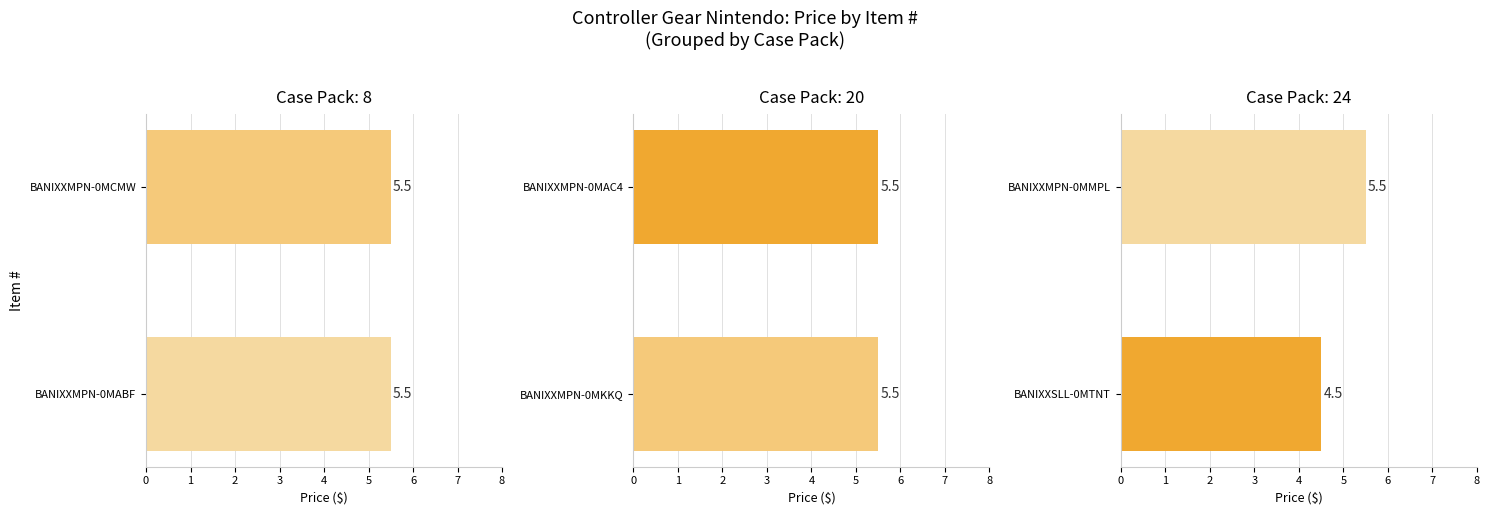

Rank the series at 0 from highest to lowest value.

Case Pack 24, Case Pack 8, Case Pack 20